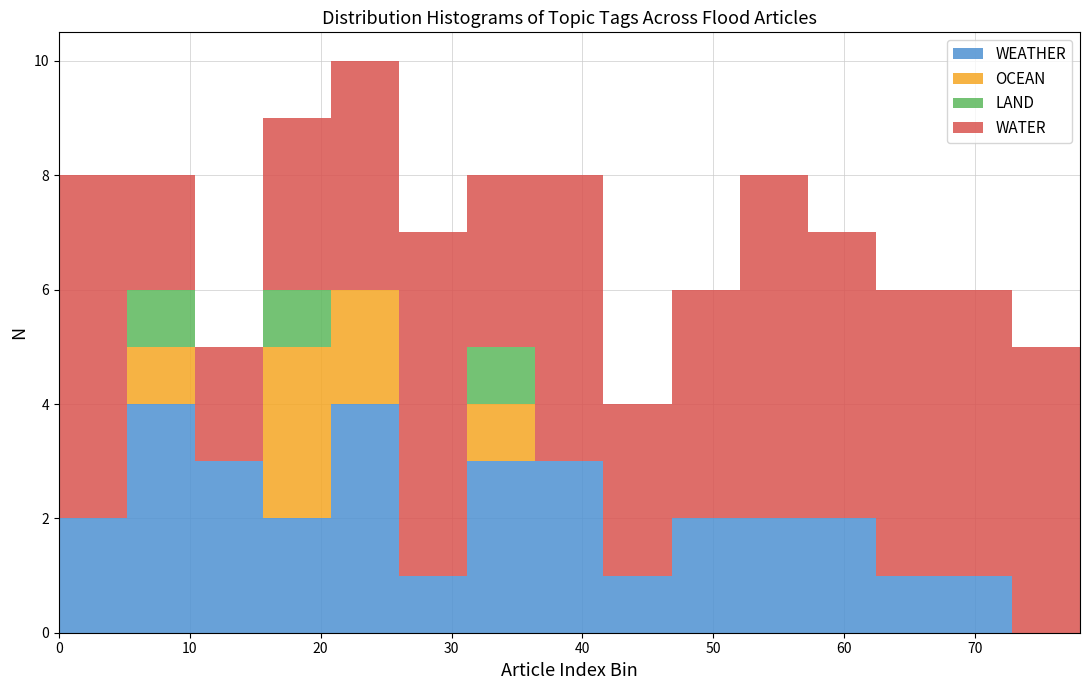

Reading left to right, list every stacked bar in this chart as the range it spans on the x-axis followed by its total height. Neither the bar edges nor the heights are printed on the chart, so give them approximately, as read against the axes.

0.0 to 5.2: 8
5.2 to 10.4: 8
10.4 to 15.6: 5
15.6 to 20.8: 9
20.8 to 26.0: 10
26.0 to 31.2: 7
31.2 to 36.4: 8
36.4 to 41.6: 8
41.6 to 46.8: 4
46.8 to 52.0: 6
52.0 to 57.2: 8
57.2 to 62.4: 7
62.4 to 67.6: 6
67.6 to 72.8: 6
72.8 to 78.0: 5